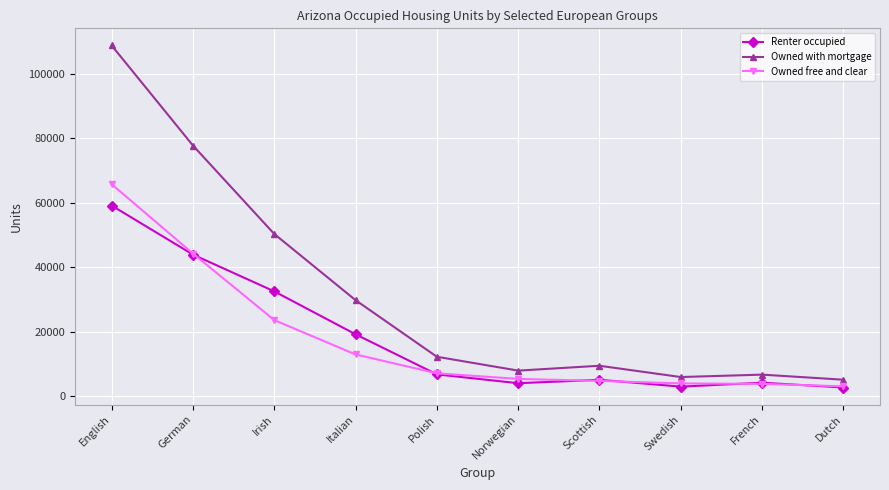

At which category does the chart reach its peak across all series?

English